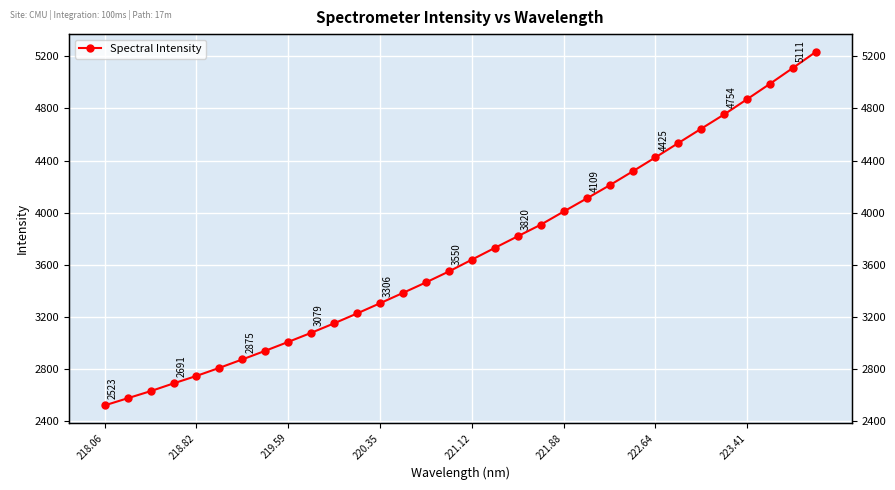

Is it true that the value at 219.59 is 4528.9?

False